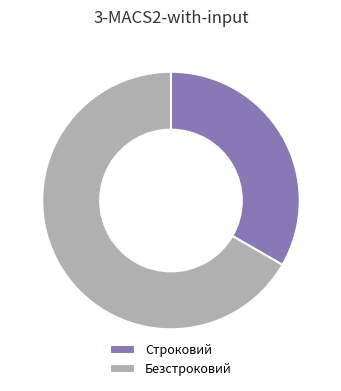

Does Безстроковий represent more than half of the total?

Yes